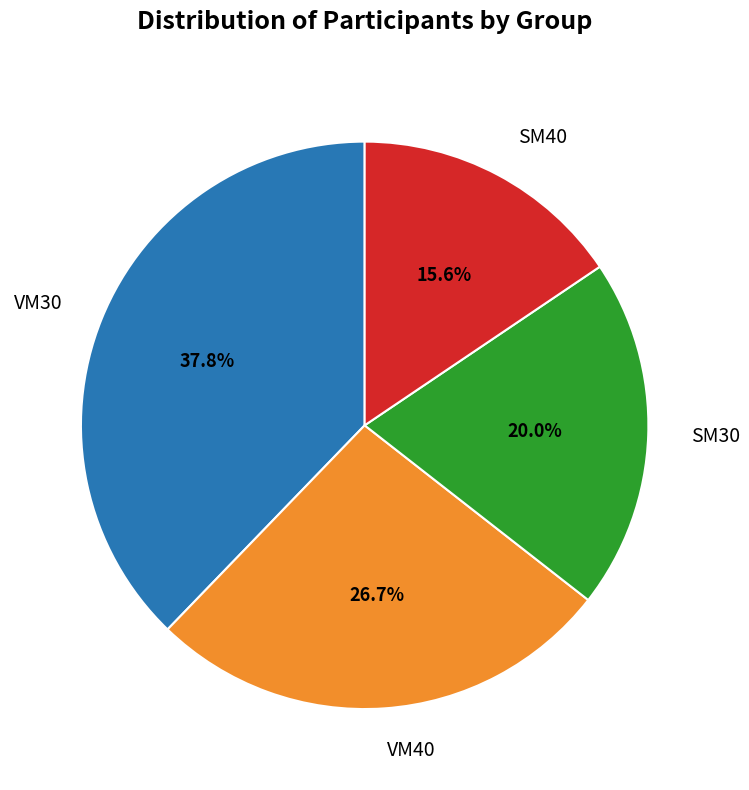

How many slices are in this pie chart?

4